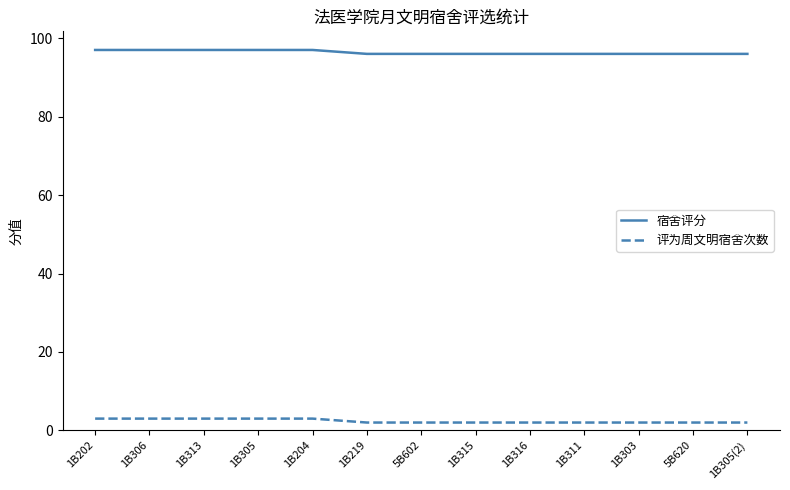

Which series has the largest total across all categories?

宿舍评分